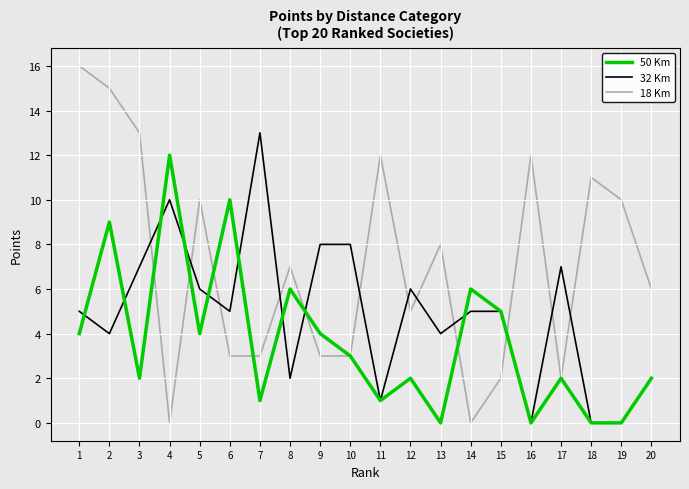

Reading right to left, list all the values displayed in this chart.

50 Km: 2	0	0	2	0	5	6	0	2	1	3	4	6	1	10	4	12	2	9	4
32 Km: 2	0	0	7	0	5	5	4	6	1	8	8	2	13	5	6	10	7	4	5
18 Km: 6	10	11	2	12	2	0	8	5	12	3	3	7	3	3	10	0	13	15	16